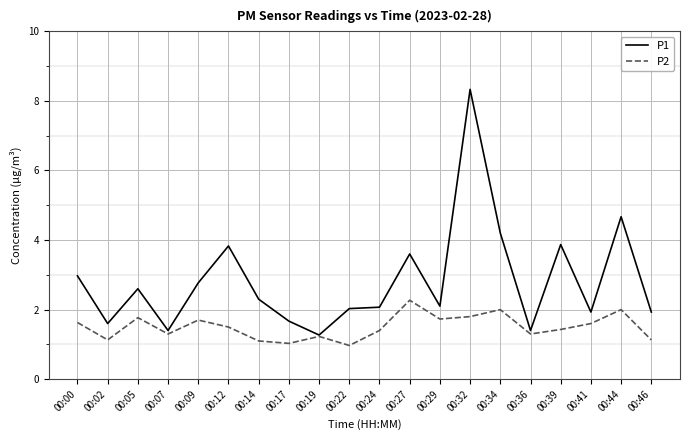

What is the greatest value displayed?

8.3